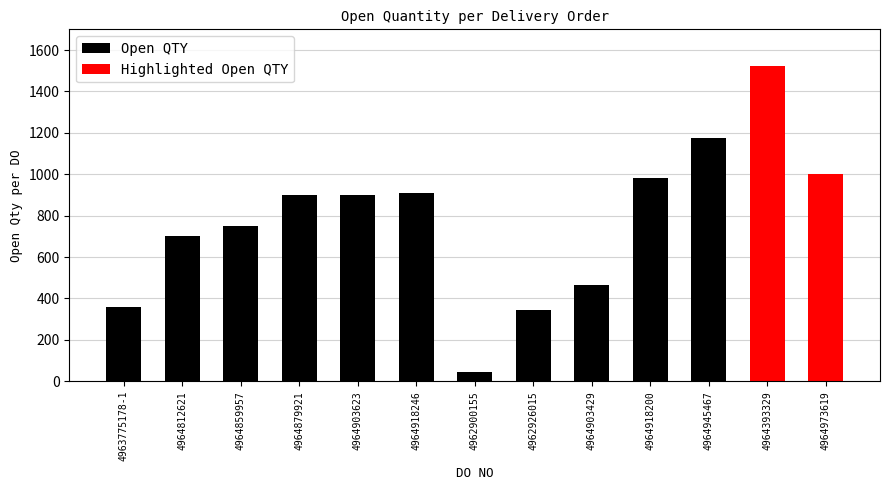

Is it true that the value at 3404203480-010M is 1315?

False